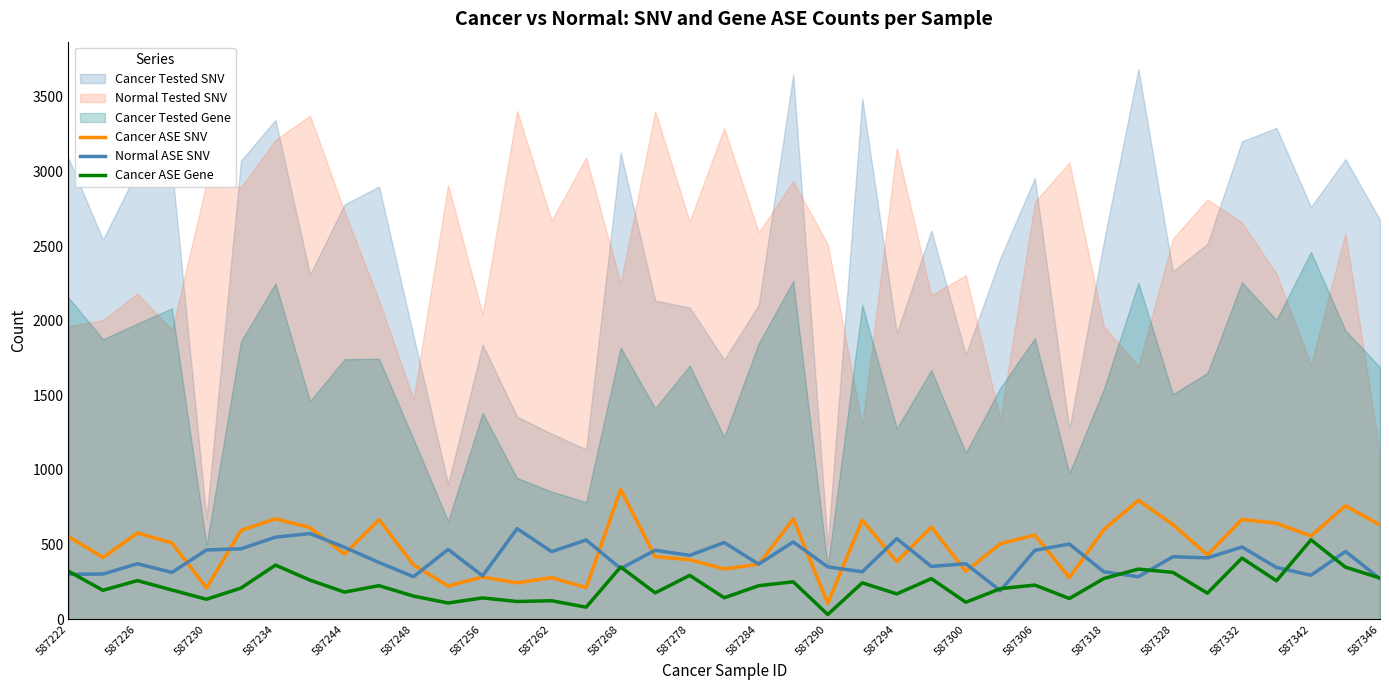

What value does the Cancer ASE Gene series have at 587230, to the nearest 10?

130